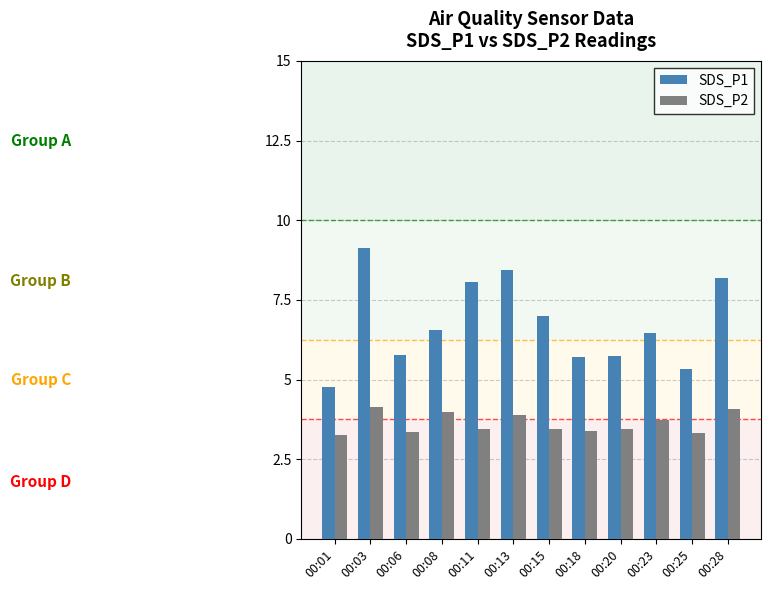

Rank the series at 00:13 from highest to lowest value.

SDS_P1, SDS_P2